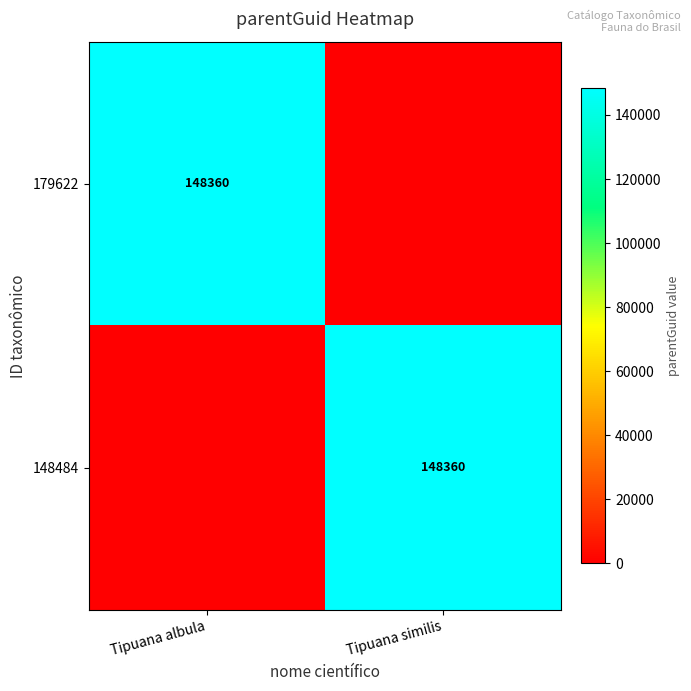

Is it true that 148484 equals 148360 at Tipuana similis?

True